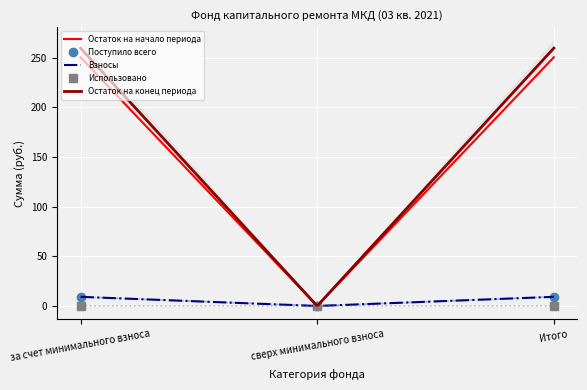

The Остаток на начало периода series shows 250.6 at за счет минимального взноса. True or false?

True